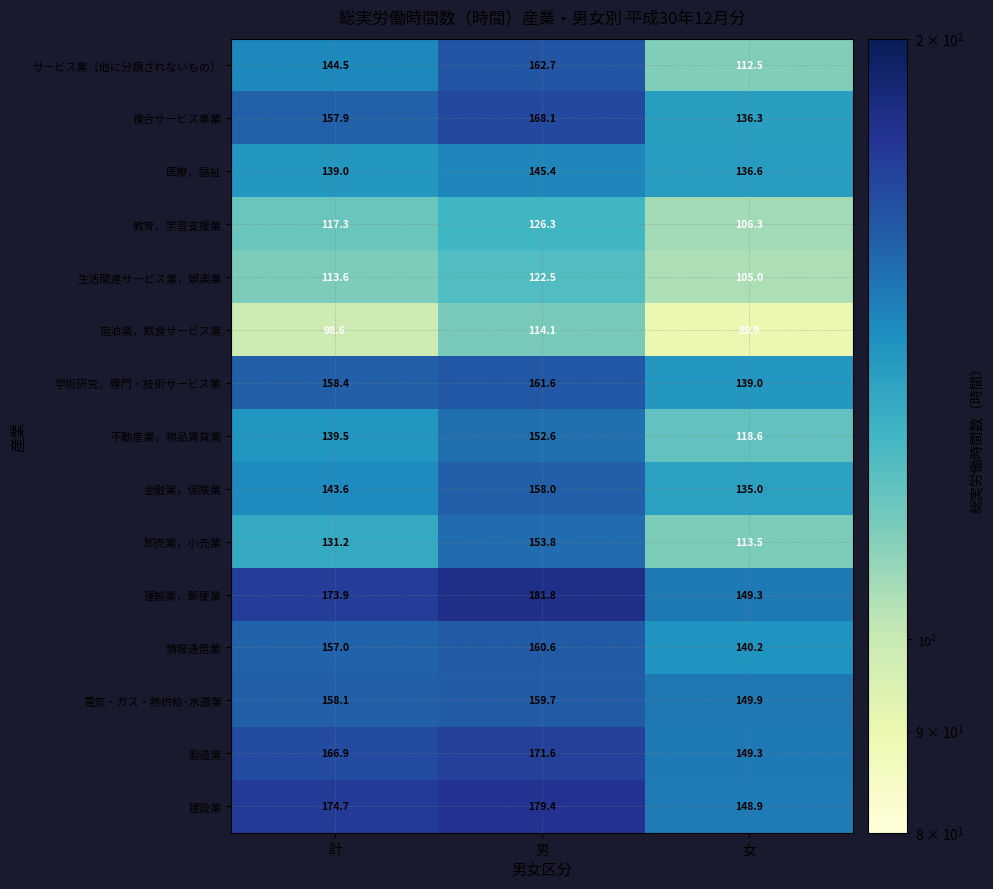

What is the spread (max minus min) of values at 男?

67.7